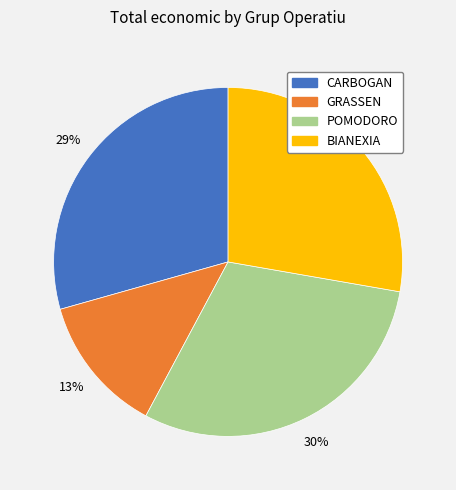

Count the number of slices in the pie.

4